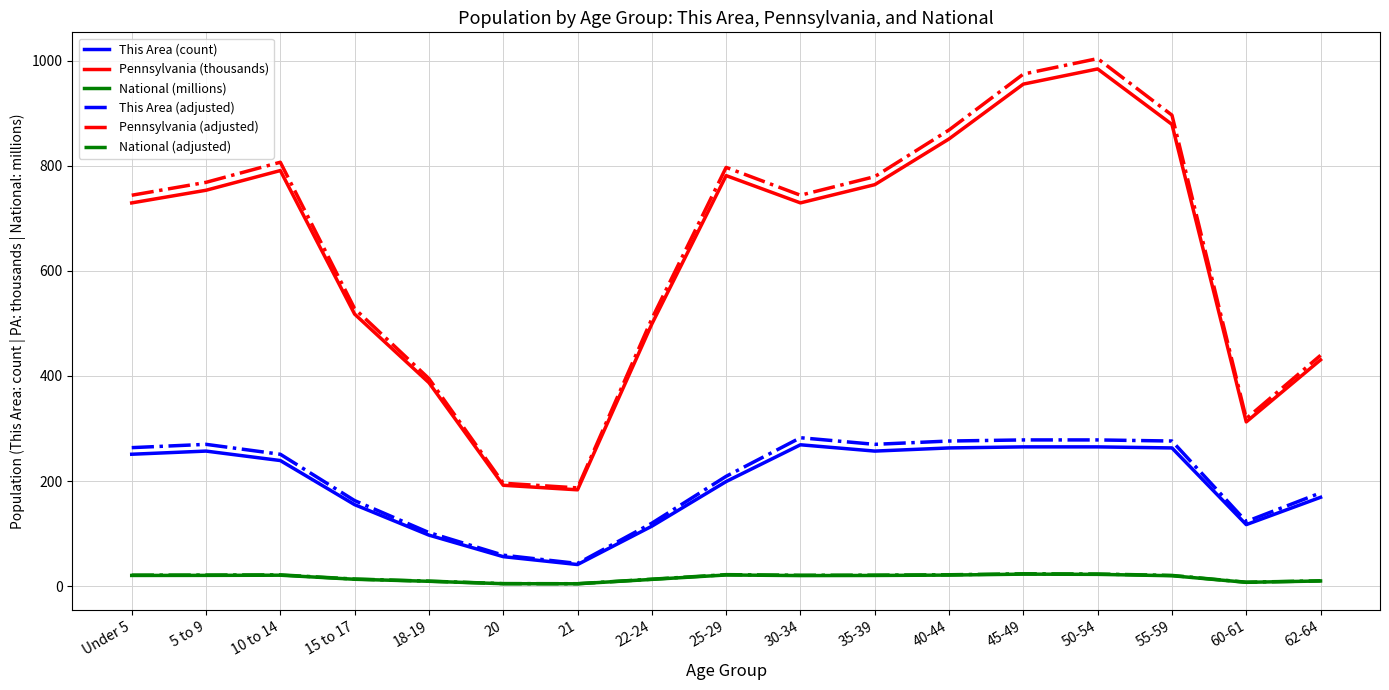

The Pennsylvania (adjusted) series shows 1176.8 at 55-59. True or false?

False